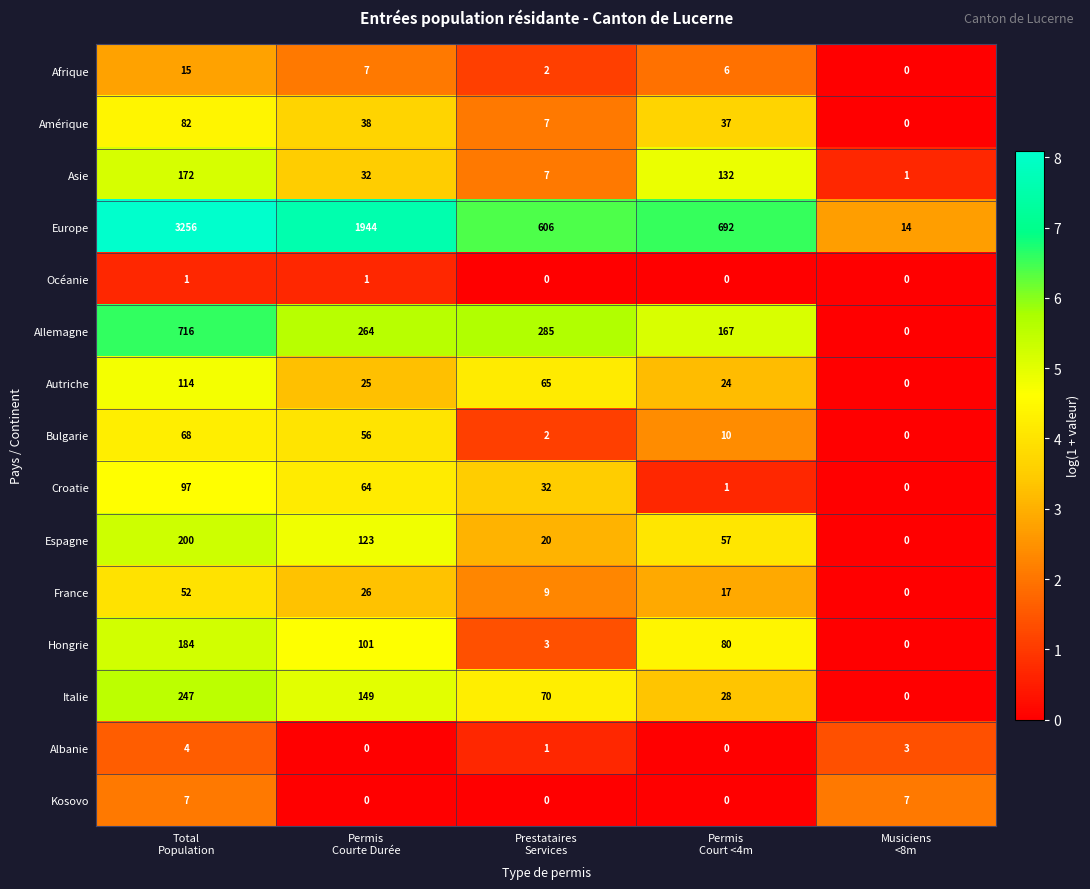

Which series has the largest range (max minus min)?

Europe